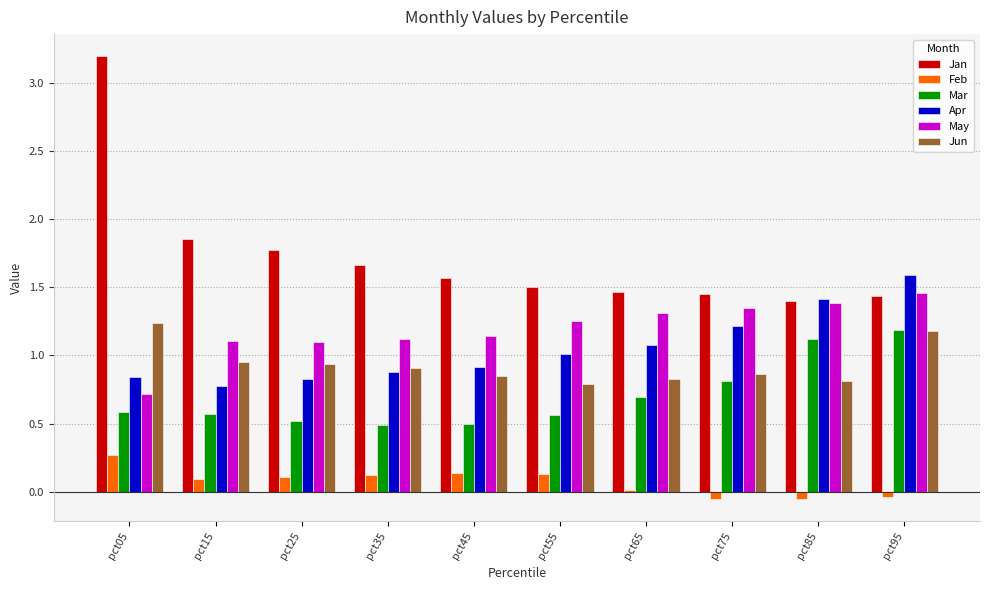

How many groups of bars are there?

10